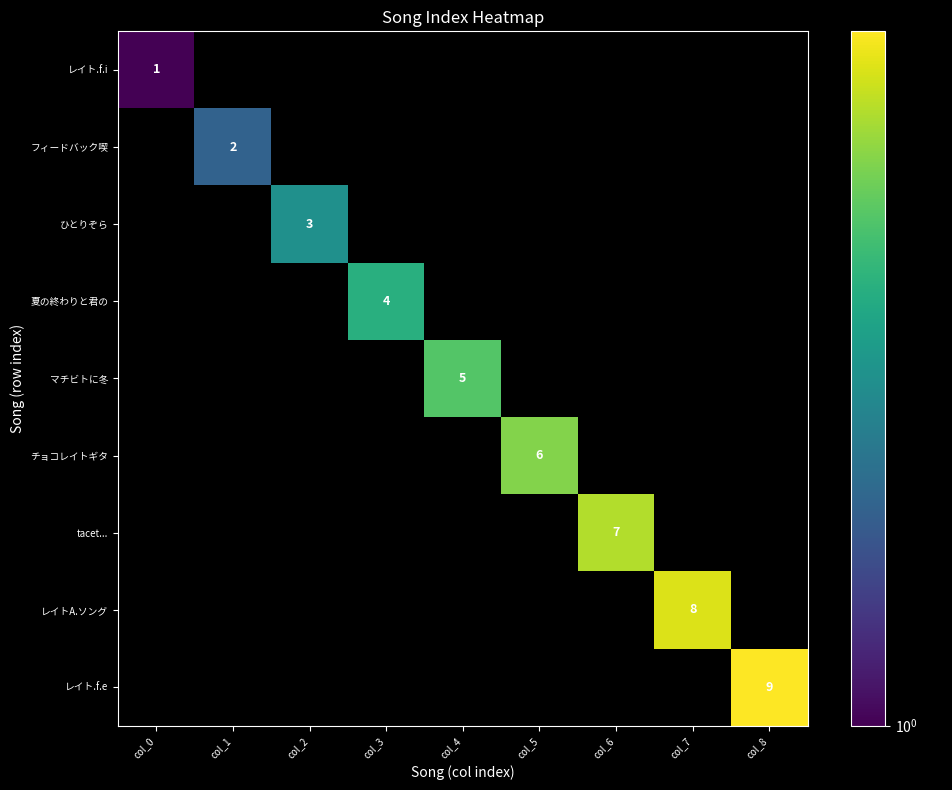

List the series in order of their peak value, highest first.

レイト.f.e, レイトA.ソング, tacet..., チョコレイトギタ, マチビトに冬, 夏の終わりと君の, ひとりぞら, フィードバック喫, レイト.f.i